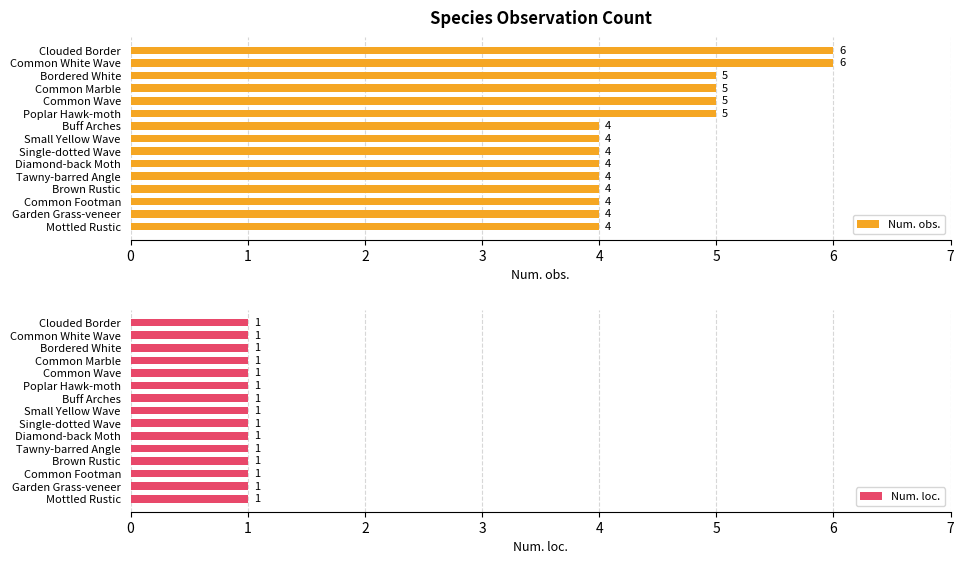

What is the sum of the Num. obs. values at Common Marble and Clouded Border?

11